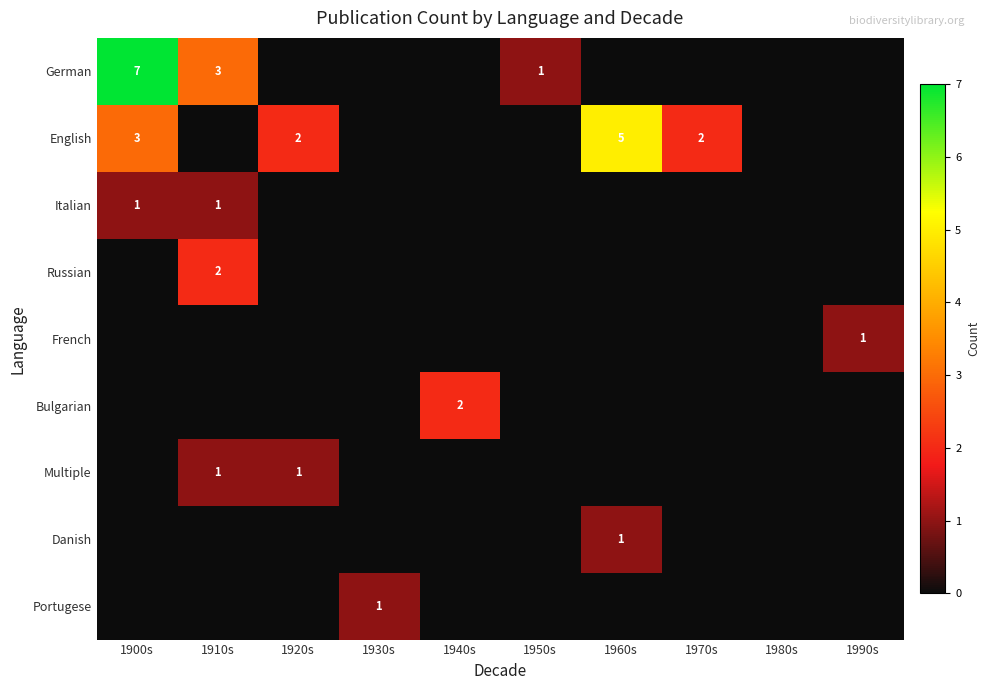

What is the maximum value shown in the chart?

7